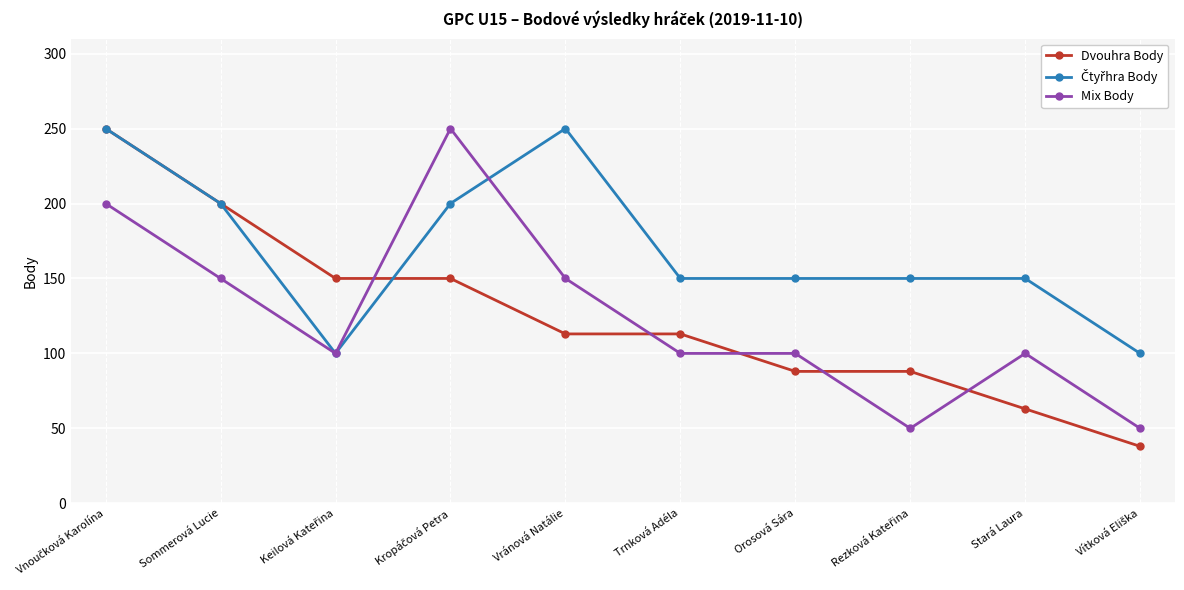

How many values in the Dvouhra Body series are below 113?

4